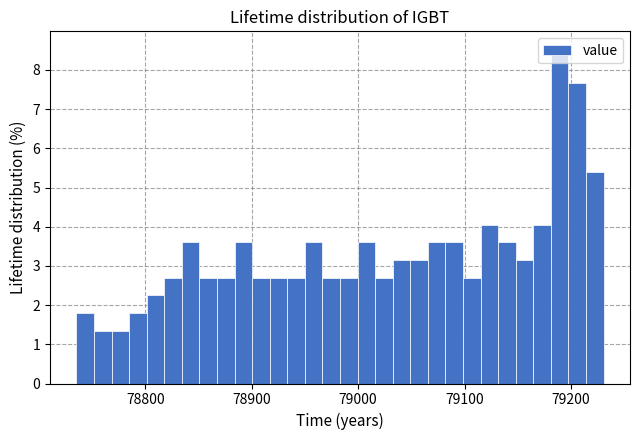

Around what value on the x-axis is the tallest bar? Give the approximate position of its centre, as read against the axis.

79190